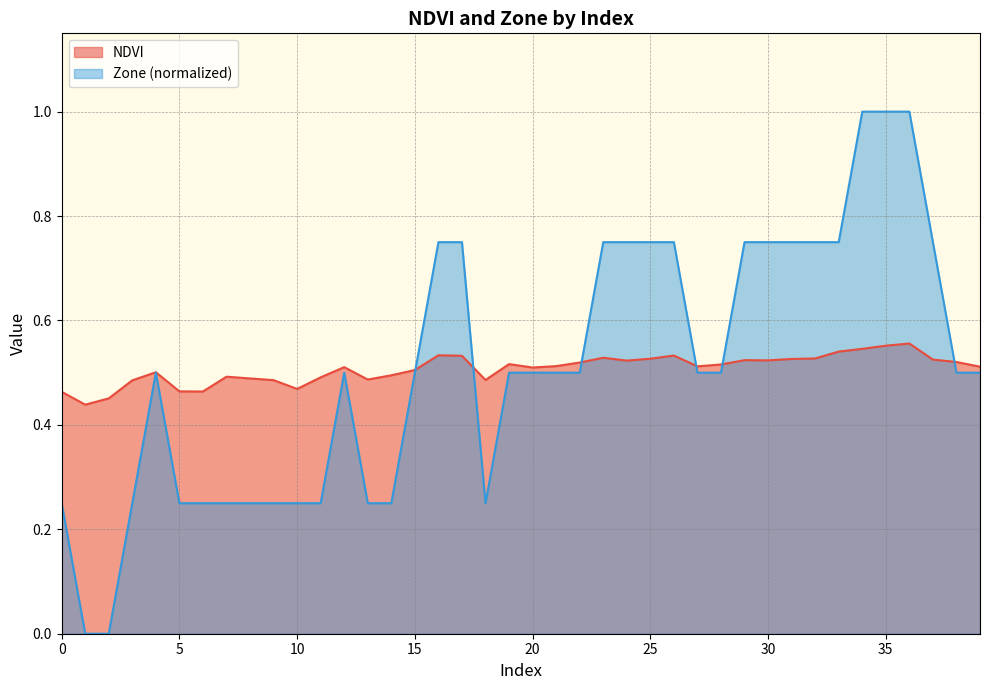

What is the total value across all series at 31?

1.3